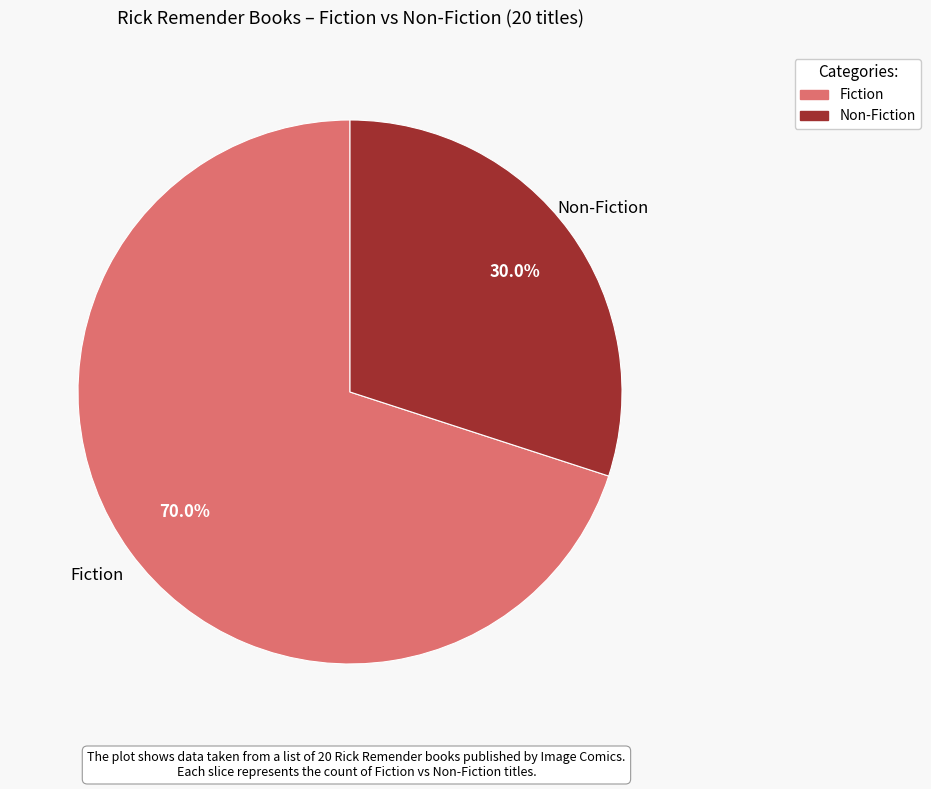

What is the smallest slice in the pie chart?

Non-Fiction